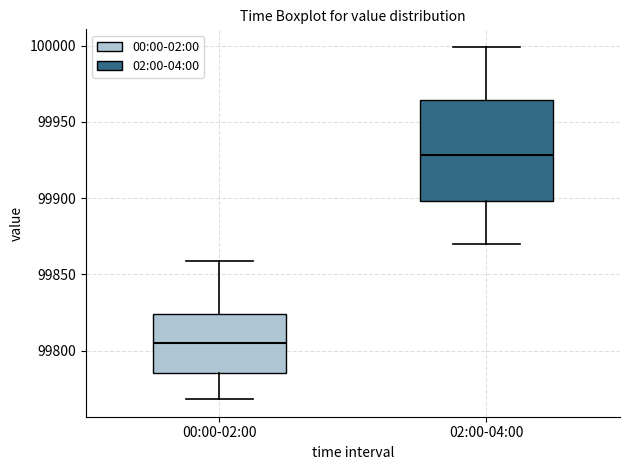

Which box's median line is the lowest?

00:00-02:00